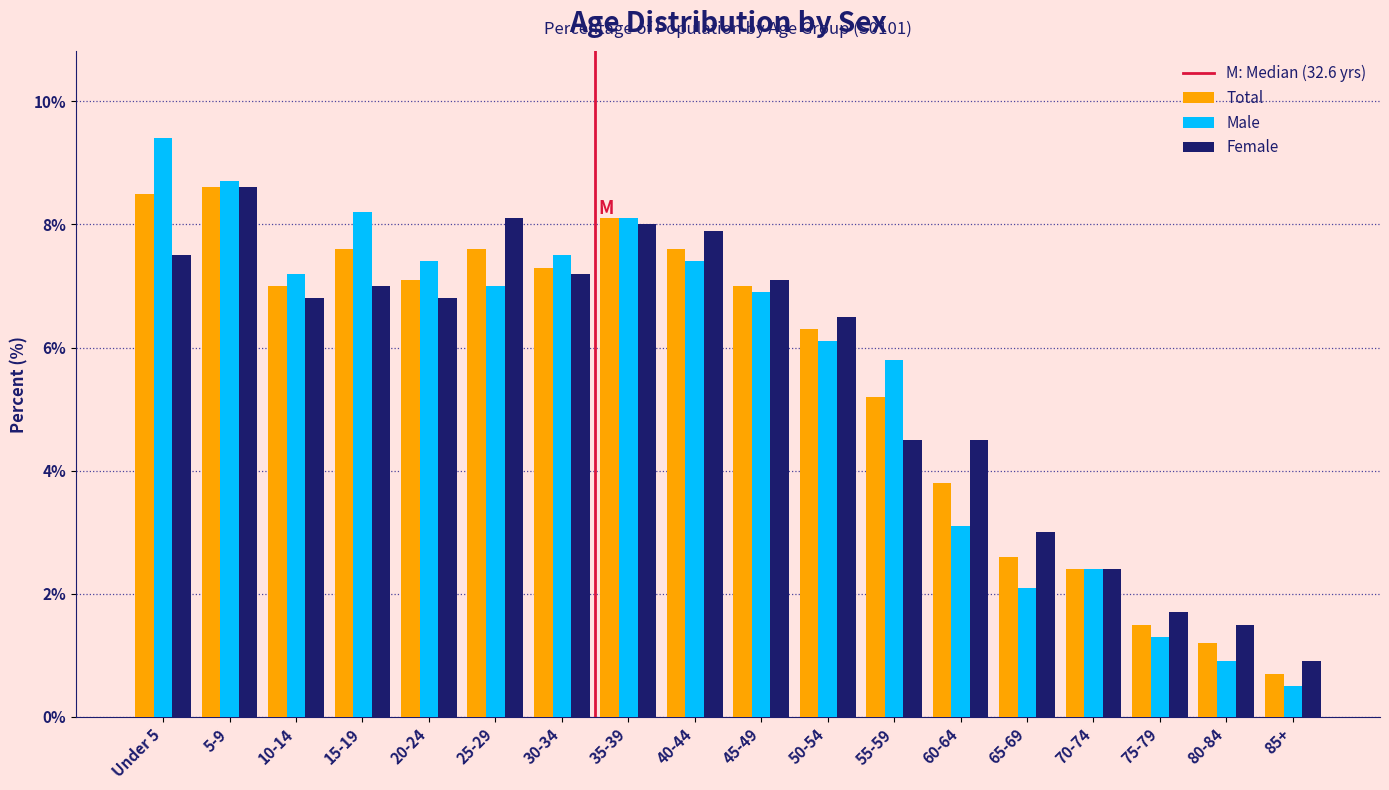

What is the lowest value of the Male series?

0.5